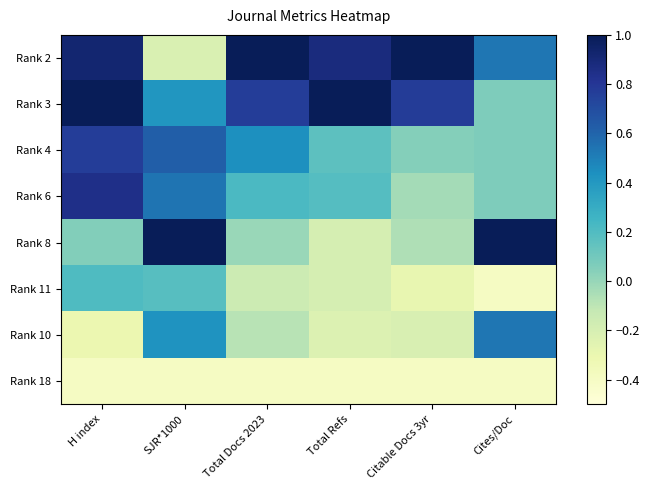

How many data points does each series have?

6